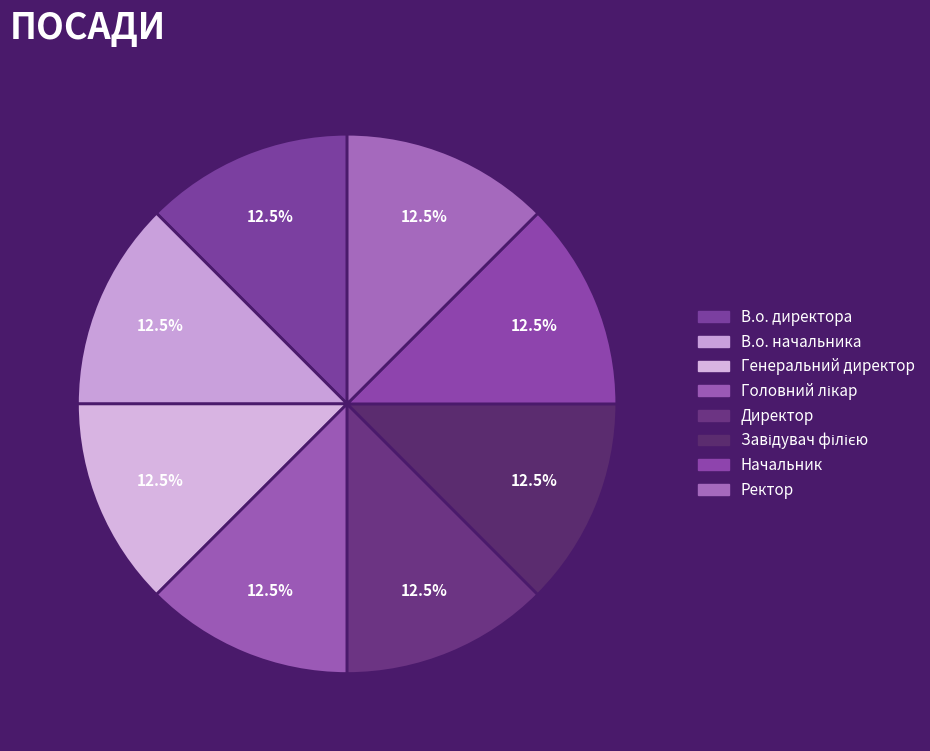

How many segments does this pie chart have?

8